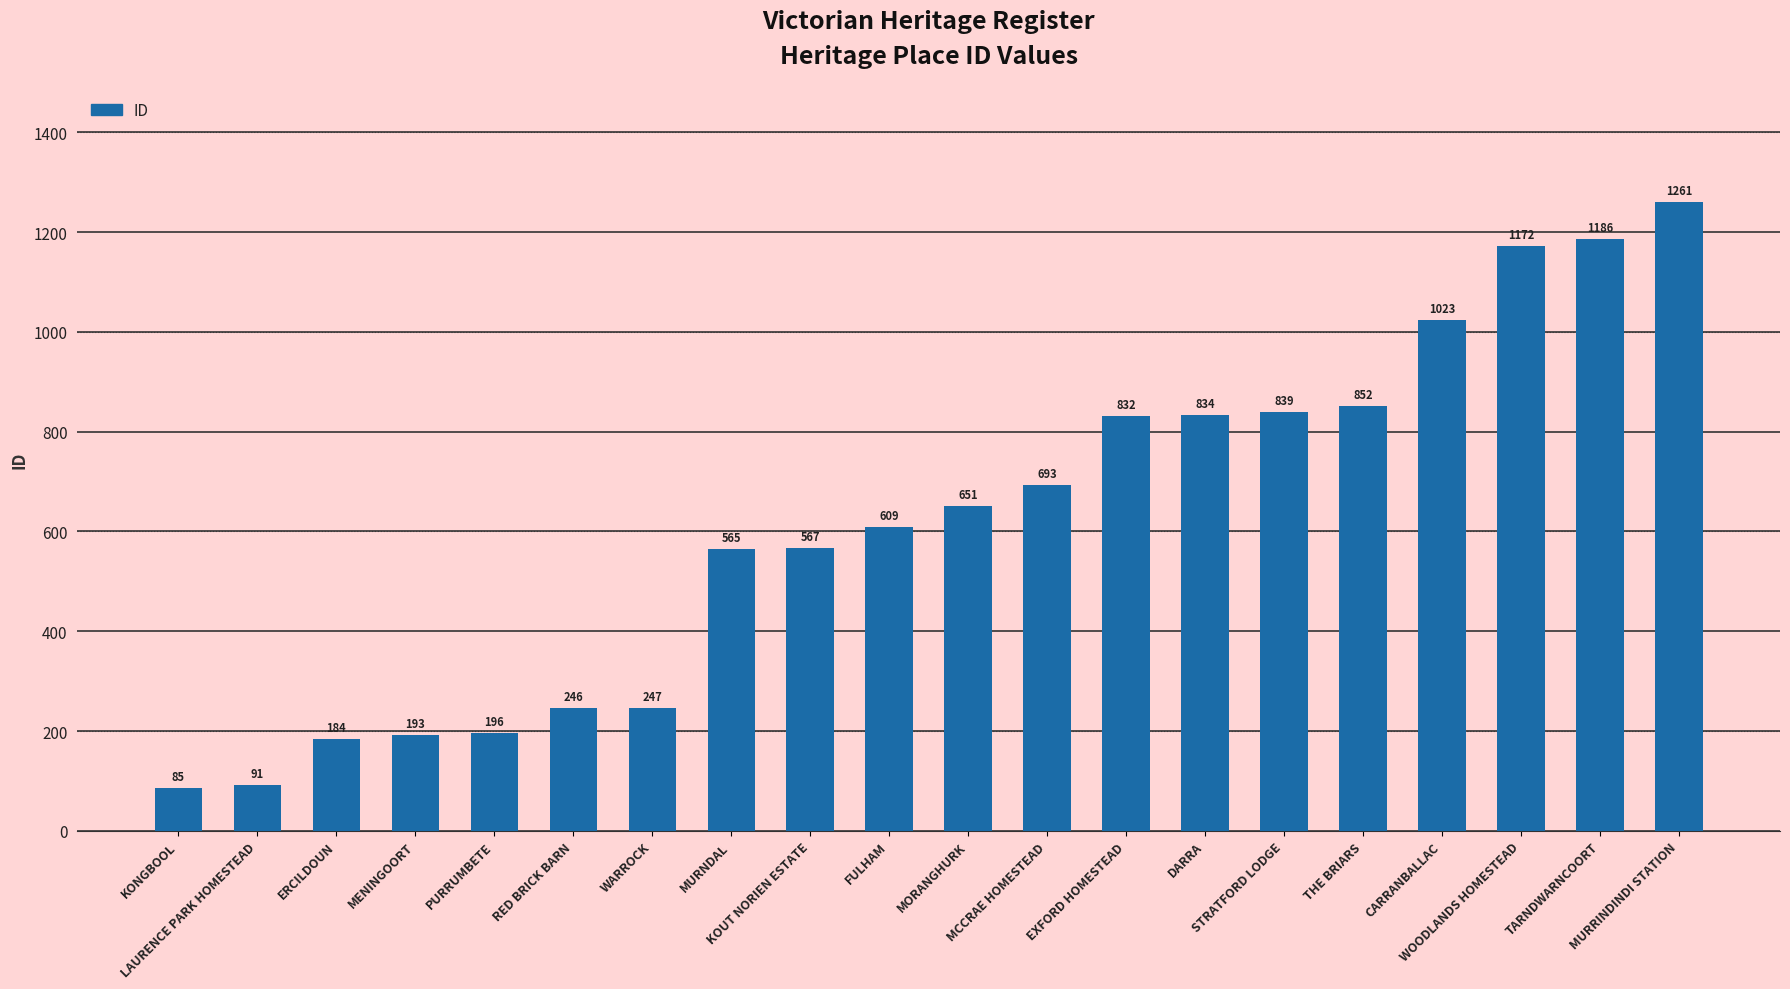

Are the bars grouped side by side (vs. stacked)?

No